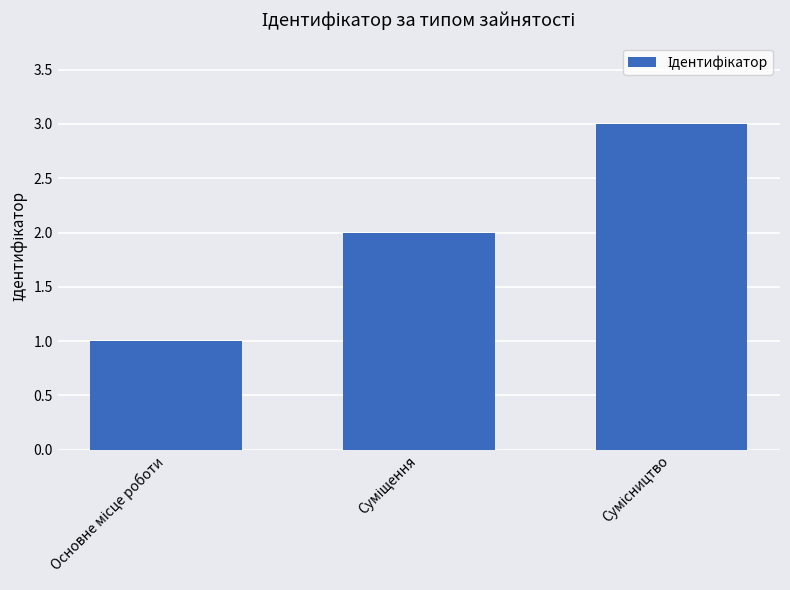

What is the greatest value displayed?

3